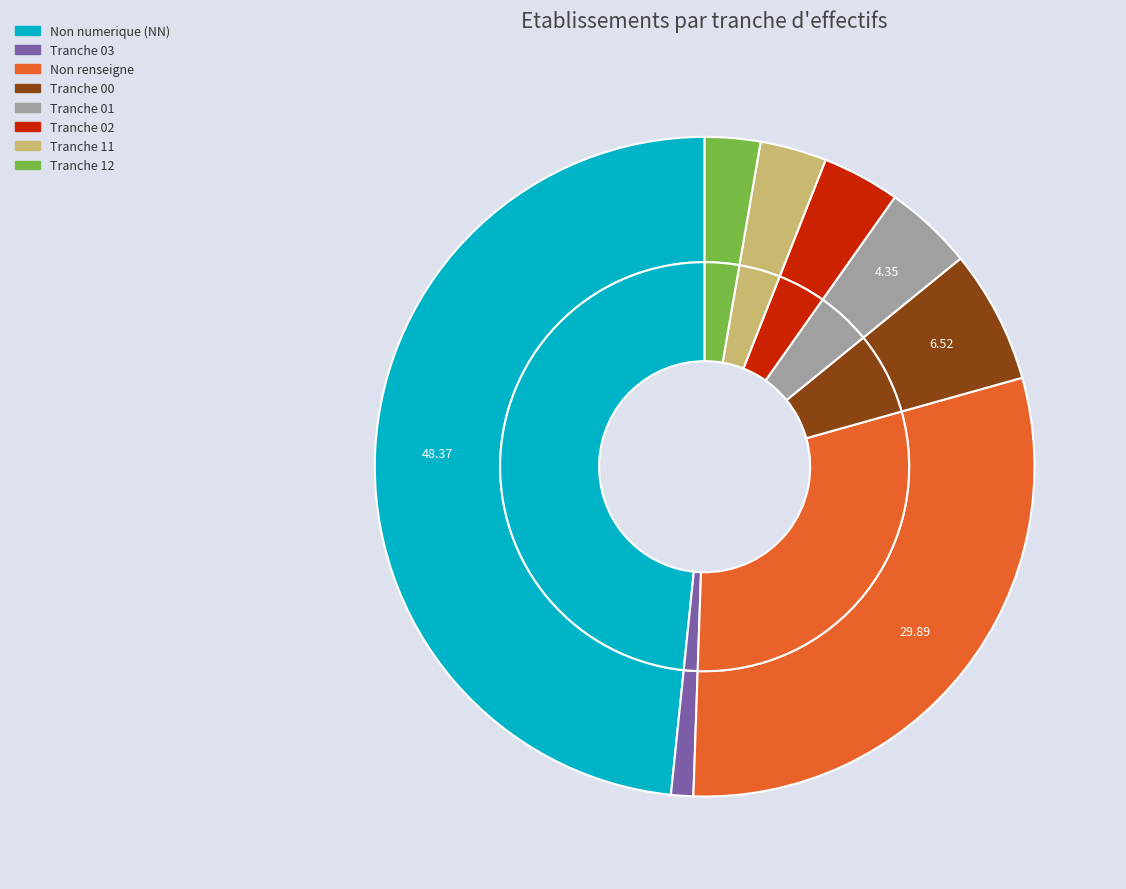

Count the number of slices in the pie.

8